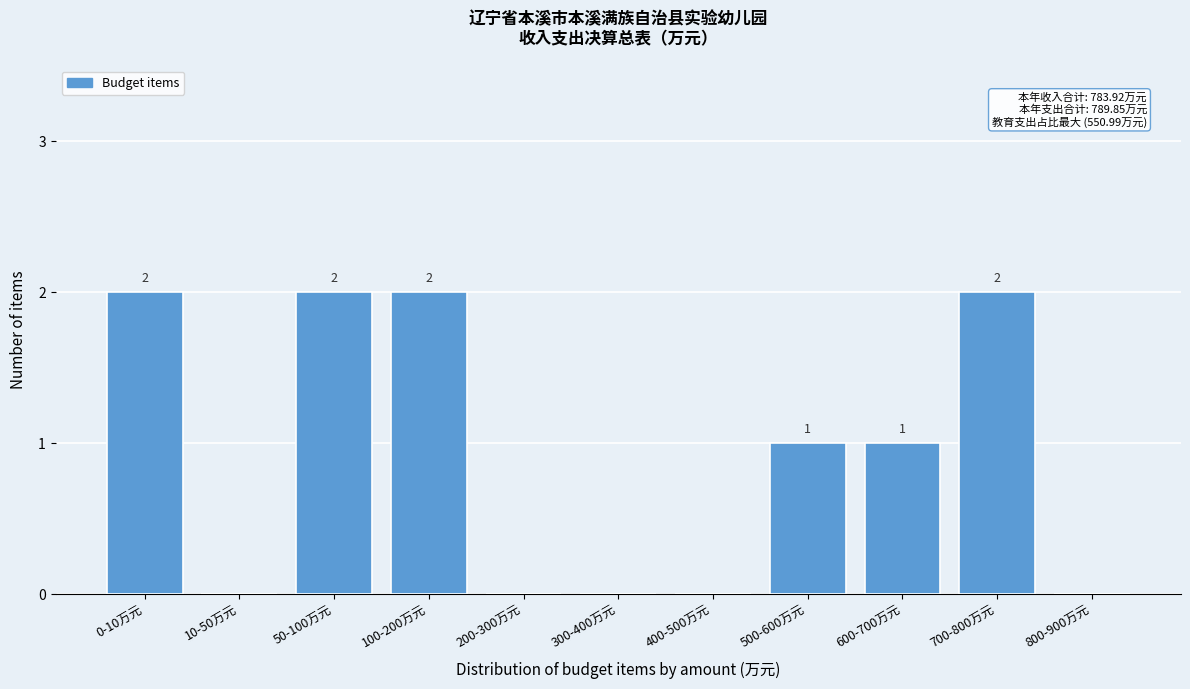

Reading left to right, extract all data points from this chart.

0-10万元=2	10-50万元=0	50-100万元=2	100-200万元=2	200-300万元=0	300-400万元=0	400-500万元=0	500-600万元=1	600-700万元=1	700-800万元=2	800-900万元=0